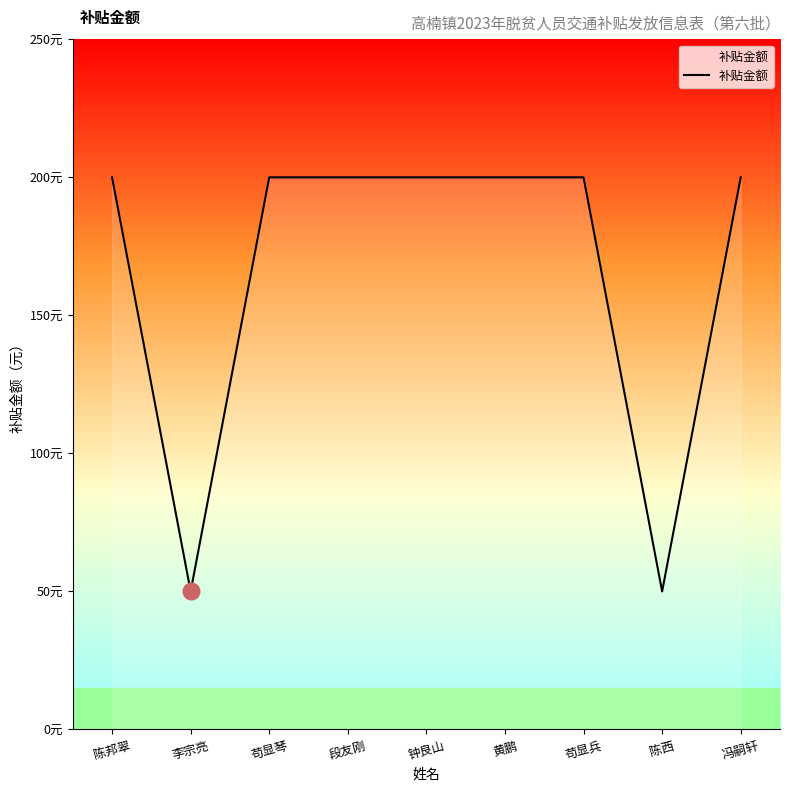

Rank the categories by value from highest to lowest.

陈邦翠, 苟显琴, 段友刚, 钟良山, 黄鹏, 苟显兵, 冯嗣轩, 李宗亮, 陈西